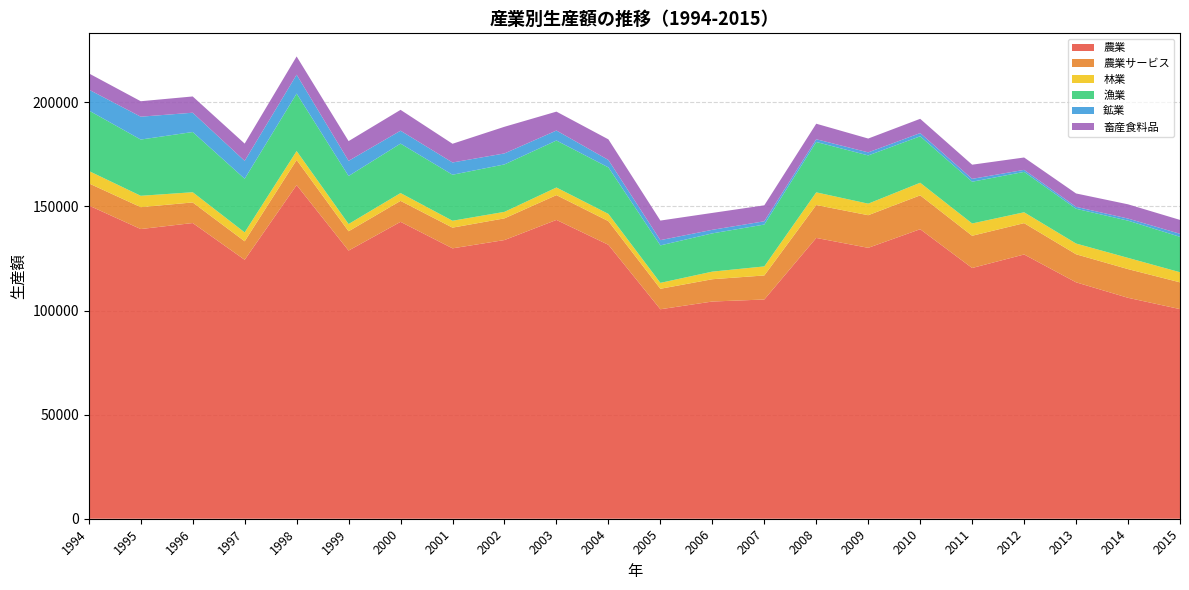

Reading right to left, extract all data points from this chart.

農業: 100699.6	106127.8	113567.4	126942.3	120453.3	139078.7	130139.6	134890.0	105312.6	104342.8	100628.4	131588.1	143547.3	133874.1	129890.7	142623.6	128821.1	160290.6	124394.3	142049.6	139157.4	150485.5
農業サービス: 12859.0	13784.8	13474.7	15053.2	15478.1	16264.1	15669.9	15803.8	11549.7	10714.2	9839.2	11366.6	11911.6	10421.2	9950.7	10071.8	9276.2	12069.0	8882.6	9892.8	10519.4	10634.3
林業: 4854.1	5393.6	5156.1	5216.5	5908.6	6056.7	5539.8	6091.2	4346.6	3648.0	2840.1	3482.6	3663.8	3124.7	3306.4	3752.8	3481.1	4271.6	4279.1	4908.0	5455.0	5953.7
漁業: 17003.2	17883.9	16704.9	19401.7	20054.8	22315.3	23173.1	24196.2	20106.9	18377.3	18000.2	22332.9	22574.2	22787.1	22102.8	23755.9	23069.8	27606.6	25766.2	28923.6	27019.1	29055.9
鉱業: 1462.7	1005.8	932.3	978.0	1375.4	1544.3	1467.6	1325.3	1581.6	1712.7	2519.4	3576.1	4793.4	5286.2	5890.9	6200.7	7276.6	9077.7	8586.0	9268.8	10983.6	10027.6
畜産食料品: 6672.8	6840.5	6419.0	5939.4	6805.6	6851.2	6647.5	7454.0	7659.1	8114.4	9404.0	9898.3	9077.5	12799.1	8985.2	10014.9	9475.1	8758.4	8298.8	7808.6	7425.6	7797.5